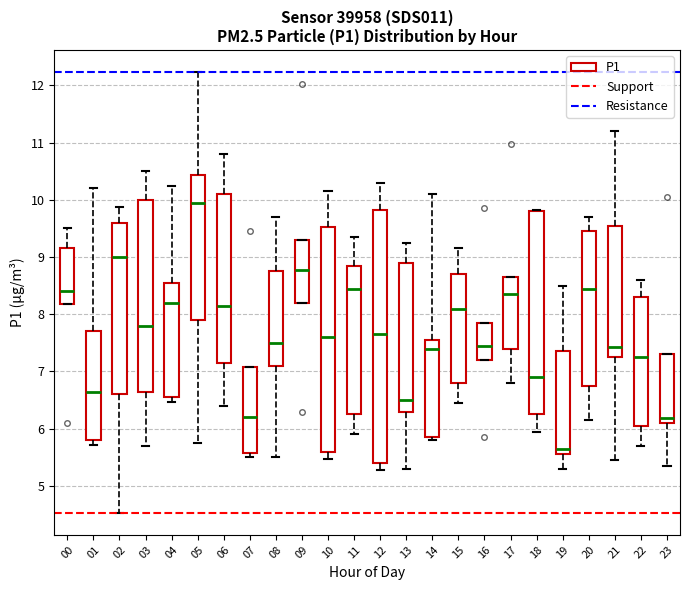

Reading left to right, read every box against the y-axis: the position of its median line, the range the box covers, and the ends of its whiskers. The values are not printed on the chart, so give them approximately, as read against the axis.

00: median 8.4, box 8.2 to 9.2, whiskers 8.2 to 9.5
01: median 6.7, box 5.8 to 7.7, whiskers 5.7 to 10.2
02: median 9.0, box 6.6 to 9.6, whiskers 4.5 to 9.9
03: median 7.8, box 6.7 to 10.0, whiskers 5.7 to 10.5
04: median 8.2, box 6.6 to 8.6, whiskers 6.5 to 10.3
05: median 10.0, box 7.9 to 10.4, whiskers 5.8 to 12.2
06: median 8.2, box 7.2 to 10.1, whiskers 6.4 to 10.8
07: median 6.2, box 5.6 to 7.1, whiskers 5.5 to 7.1
08: median 7.5, box 7.1 to 8.8, whiskers 5.5 to 9.7
09: median 8.8, box 8.2 to 9.3, whiskers 8.2 to 9.3
10: median 7.6, box 5.6 to 9.5, whiskers 5.5 to 10.2
11: median 8.5, box 6.3 to 8.9, whiskers 5.9 to 9.4
12: median 7.7, box 5.4 to 9.8, whiskers 5.3 to 10.3
13: median 6.5, box 6.3 to 8.9, whiskers 5.3 to 9.3
14: median 7.4, box 5.9 to 7.6, whiskers 5.8 to 10.1
15: median 8.1, box 6.8 to 8.7, whiskers 6.5 to 9.2
16: median 7.5, box 7.2 to 7.9, whiskers 7.2 to 7.9
17: median 8.4, box 7.4 to 8.7, whiskers 6.8 to 8.7
18: median 6.9, box 6.3 to 9.8, whiskers 6.0 to 9.8
19: median 5.7, box 5.6 to 7.4, whiskers 5.3 to 8.5
20: median 8.5, box 6.8 to 9.5, whiskers 6.2 to 9.7
21: median 7.4, box 7.3 to 9.6, whiskers 5.5 to 11.2
22: median 7.3, box 6.1 to 8.3, whiskers 5.7 to 8.6
23: median 6.2, box 6.1 to 7.3, whiskers 5.4 to 7.3